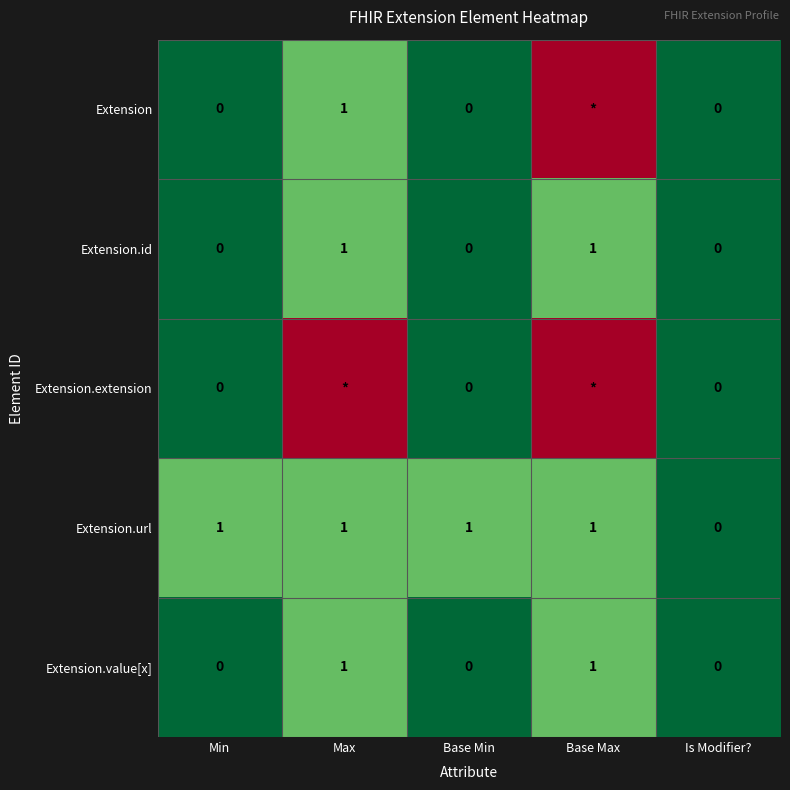

True or false: Extension.url has a value of 2 at Base Min.

False